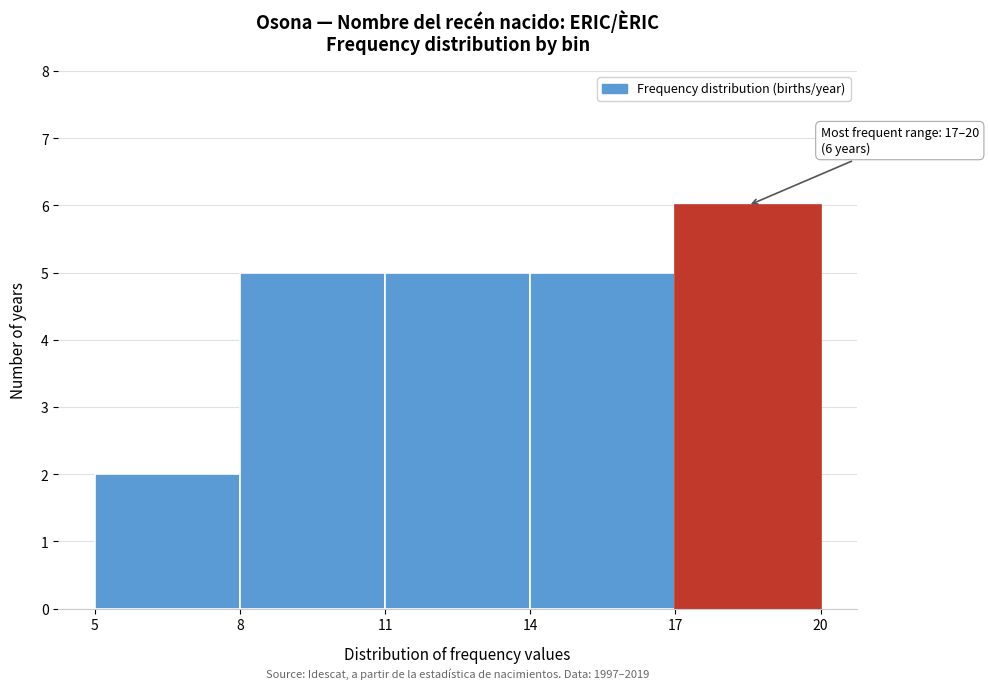

Over which range of the x-axis is the bar tallest?

17 to 20